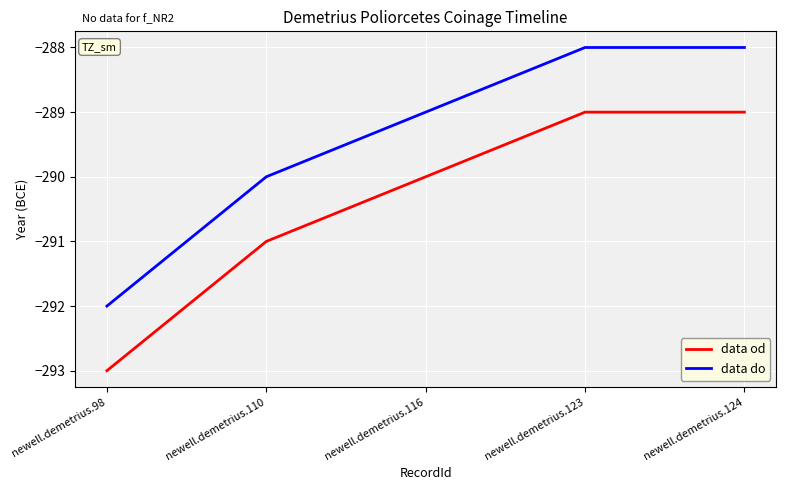

What is the minimum value shown in the chart?

-293